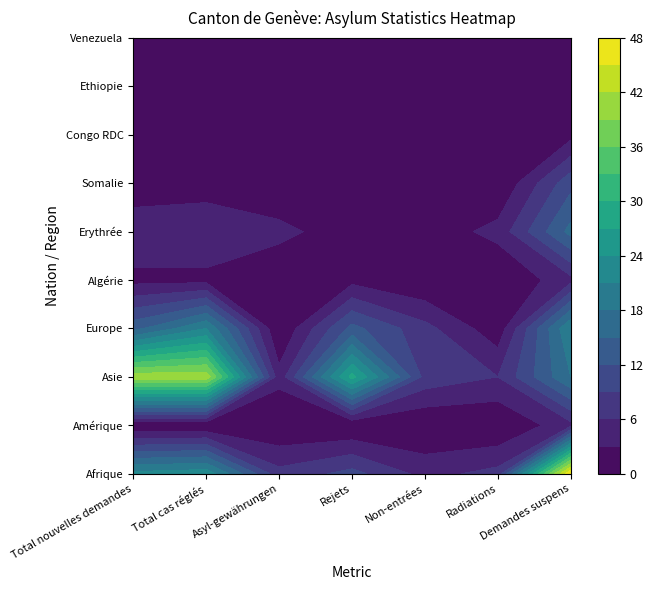

Which series has the widest spread of values?

Afrique